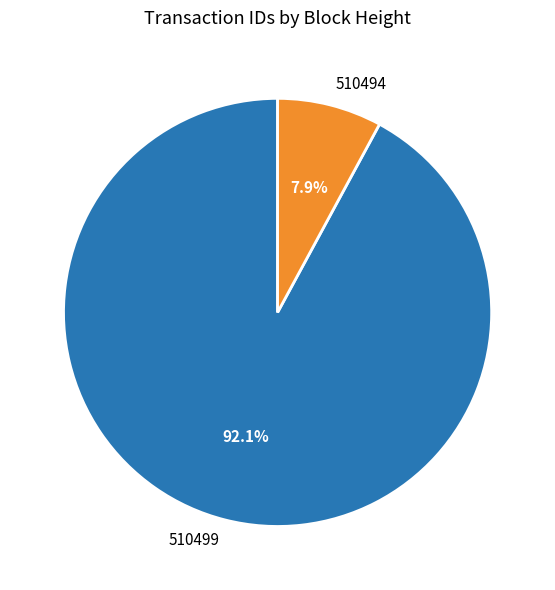

The 510499 slice represents 99% of the pie. True or false?

False